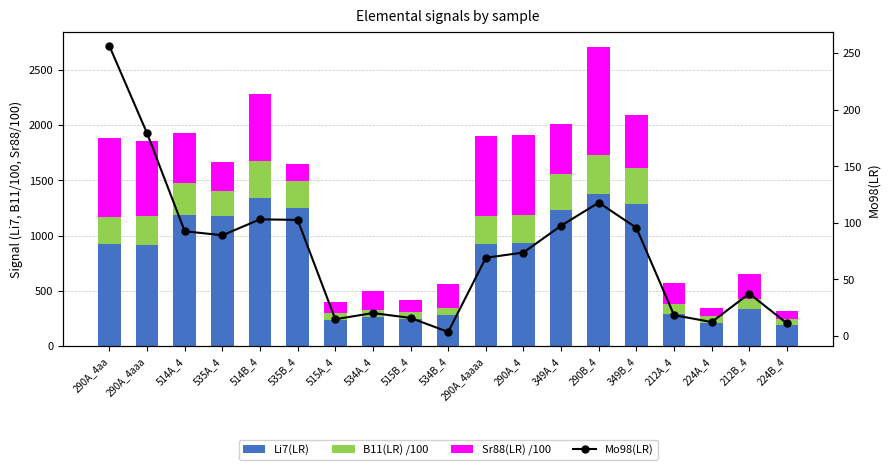

Reading left to right, list all the values displayed in this chart.

Li7(LR): 923.0	919.9	1183.5	1179.4	1344.1	1246.2	239.9	267.5	246.4	282.9	922.9	934.3	1236.3	1373.6	1284.5	290.3	211.5	335.7	190.7
B11(LR) /100: 250.0	255.2	291.6	227.5	328.9	249.2	57.0	58.7	59.4	58.8	256.0	257.2	318.0	355.7	326.4	92.3	61.9	90.3	55.2
Sr88(LR) /100: 708.8	683.1	452.3	262.2	608.8	152.5	105.2	169.5	115.1	217.9	720.5	720.7	455.9	979.0	478.8	185.4	72.8	231.4	69.4
Mo98(LR): 256.3	179.2	92.6	89.1	103.2	102.7	14.9	20.3	16.0	3.6	69.2	73.9	97.6	118.0	95.7	18.5	12.4	37.6	11.2